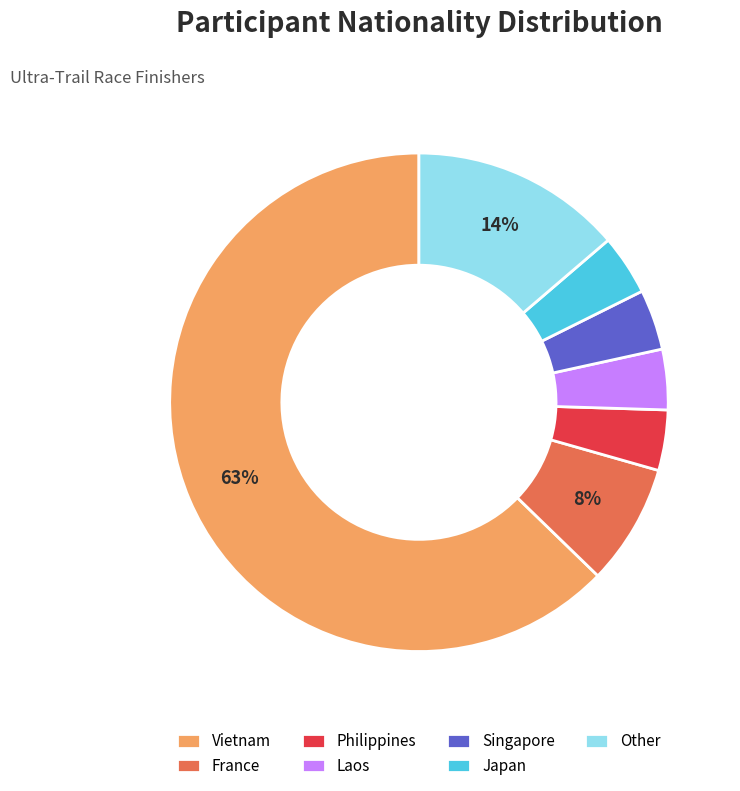

How many segments does this pie chart have?

7